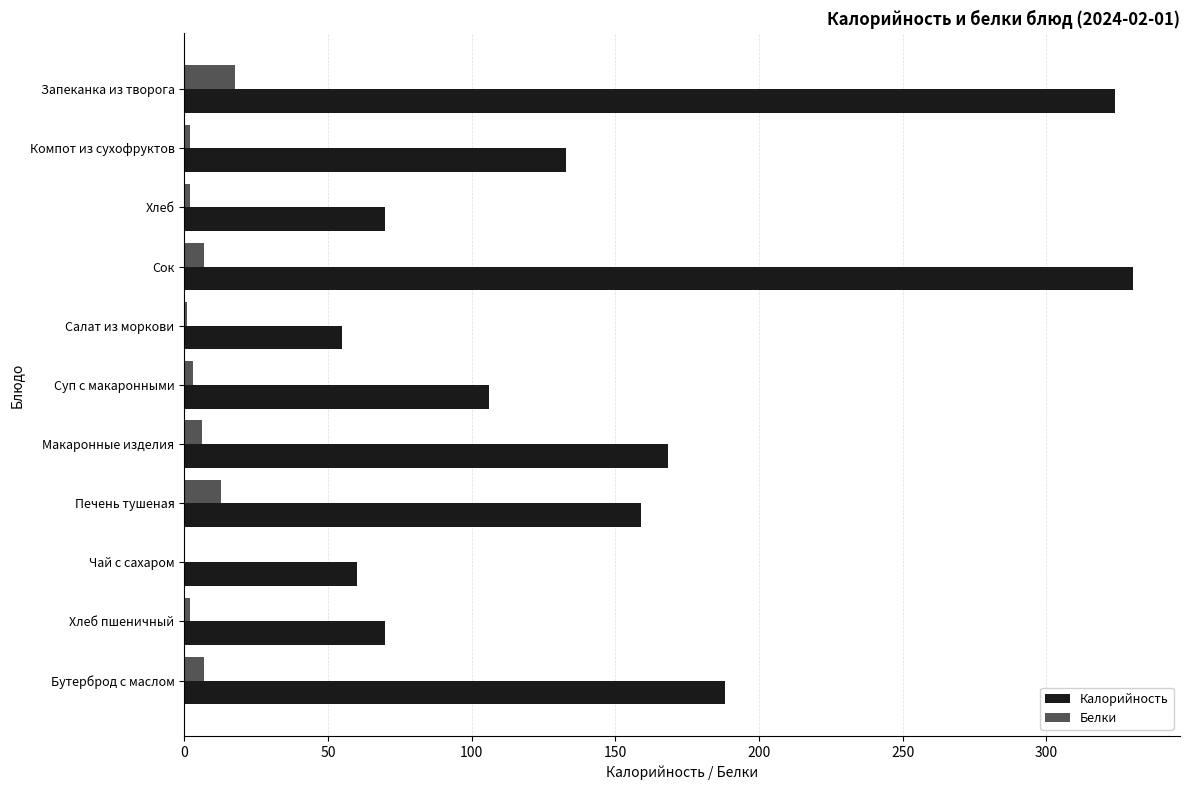

Read the Калорийность value at Запеканка из творога.

324.0